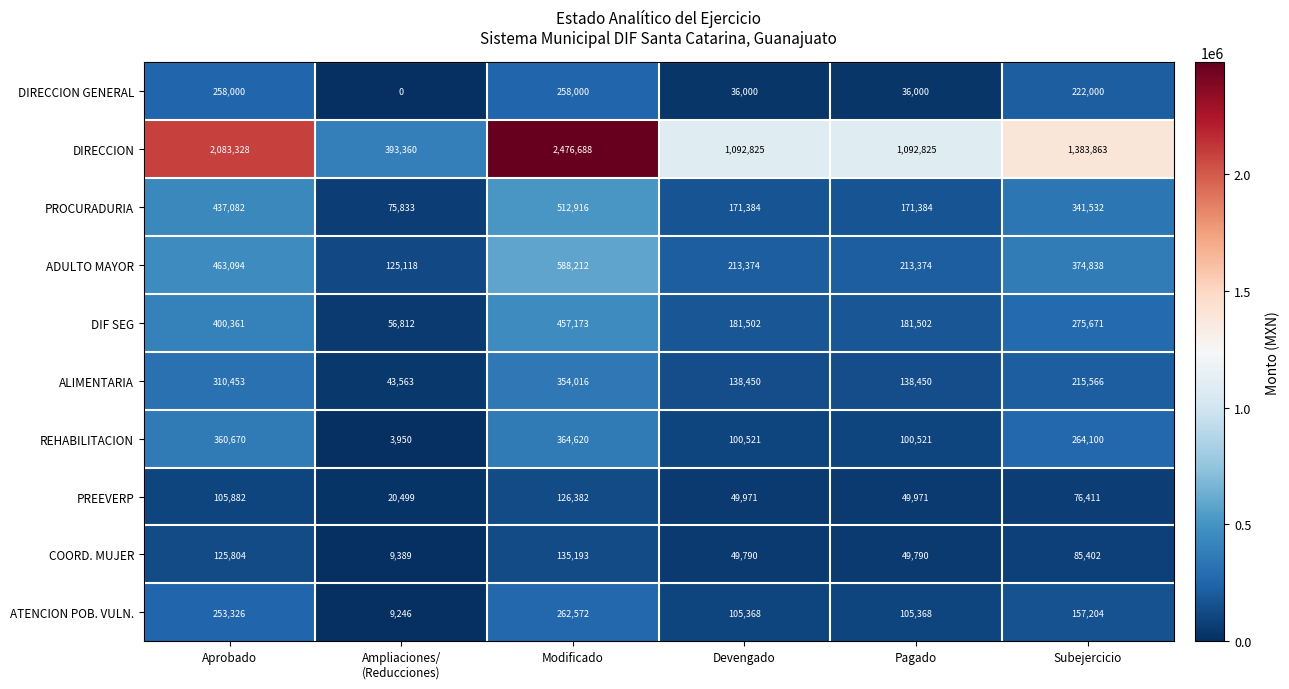

Rank the series by their maximum value, from lowest to highest.

PREEVERP, COORD. MUJER, DIRECCION GENERAL, ATENCION POB. VULN., ALIMENTARIA, REHABILITACION, DIF SEG, PROCURADURIA, ADULTO MAYOR, DIRECCION